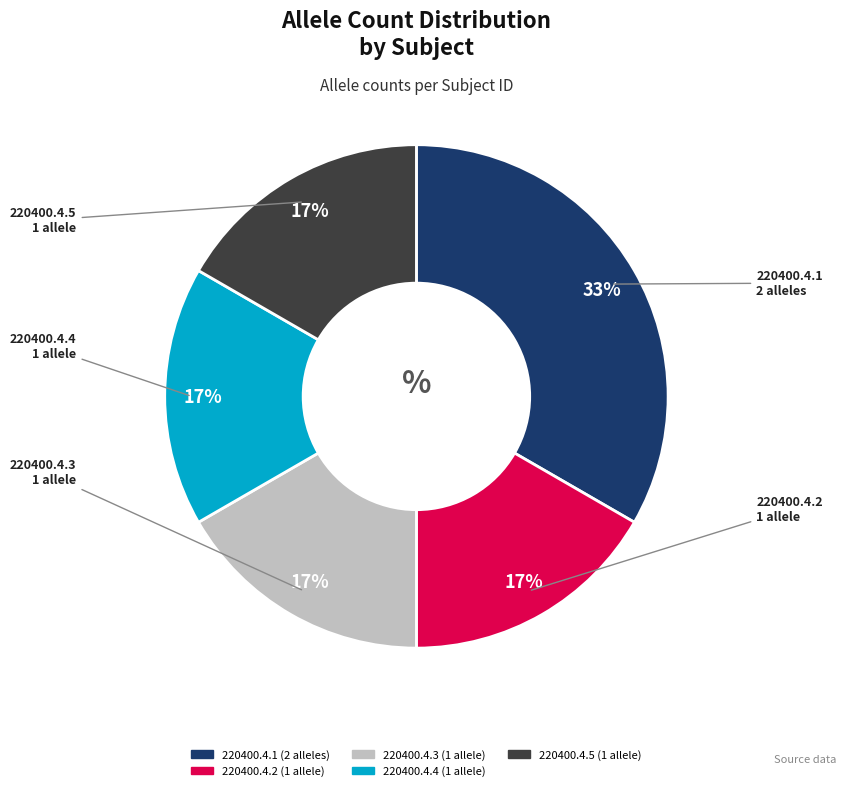

To the nearest percent, what is the average slice percentage?

20%